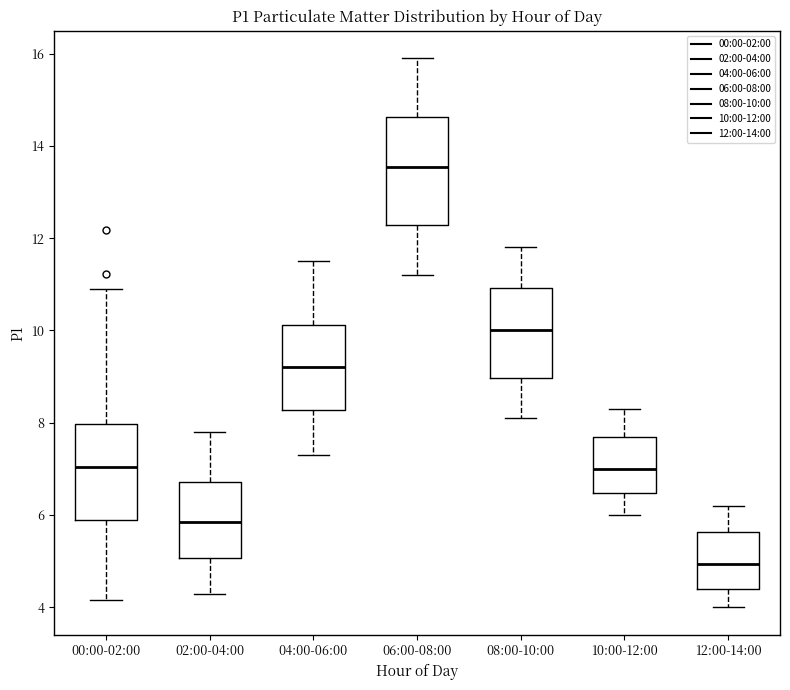

Reading left to right, transcribe this box plot: for each box, give where its median line is, the range the box spans, and where its two whiskers end, as read against the y-axis. The values are not printed on the chart, so give them approximately, as read against the axis.

00:00-02:00: median 7.0, box 5.8 to 8.0, whiskers 4.2 to 11.0
02:00-04:00: median 5.8, box 5.0 to 6.8, whiskers 4.4 to 7.8
04:00-06:00: median 9.2, box 8.2 to 10.2, whiskers 7.4 to 11.6
06:00-08:00: median 13.6, box 12.2 to 14.6, whiskers 11.2 to 16.0
08:00-10:00: median 10.0, box 9.0 to 11.0, whiskers 8.2 to 11.8
10:00-12:00: median 7.0, box 6.4 to 7.8, whiskers 6.0 to 8.4
12:00-14:00: median 5.0, box 4.4 to 5.6, whiskers 4.0 to 6.2